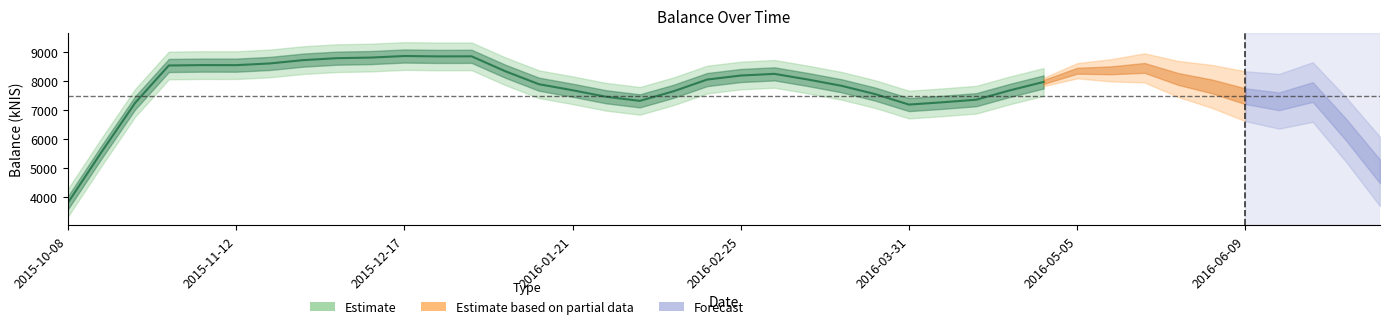

What is the average value?

7955.7